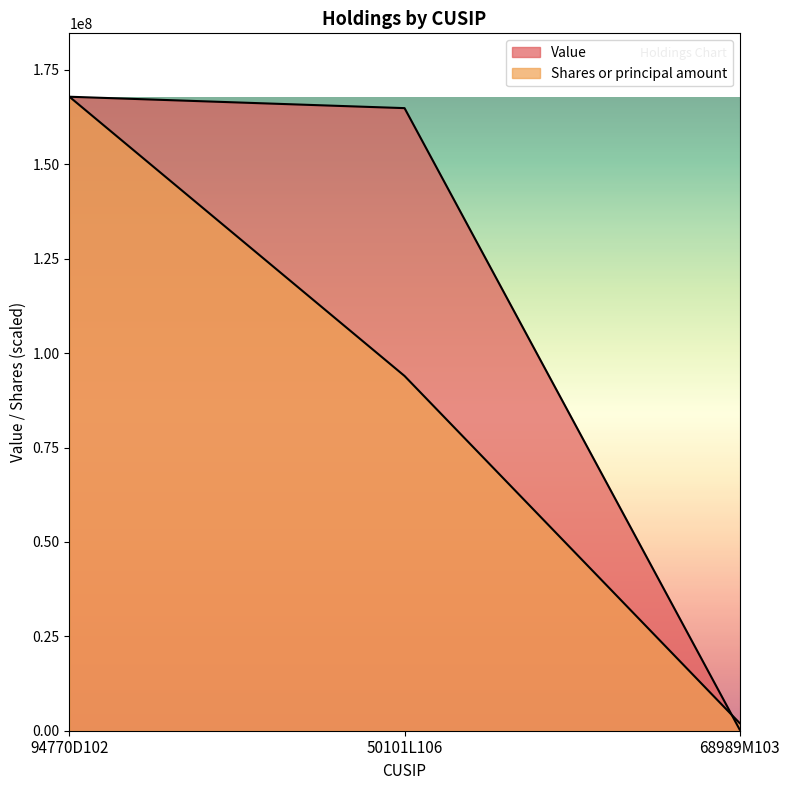

How many series are shown in this chart?

2